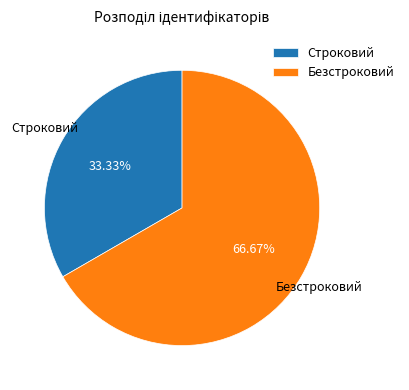

Approximately how many times larger is the value at Безстроковий compared to Строковий?

2.0